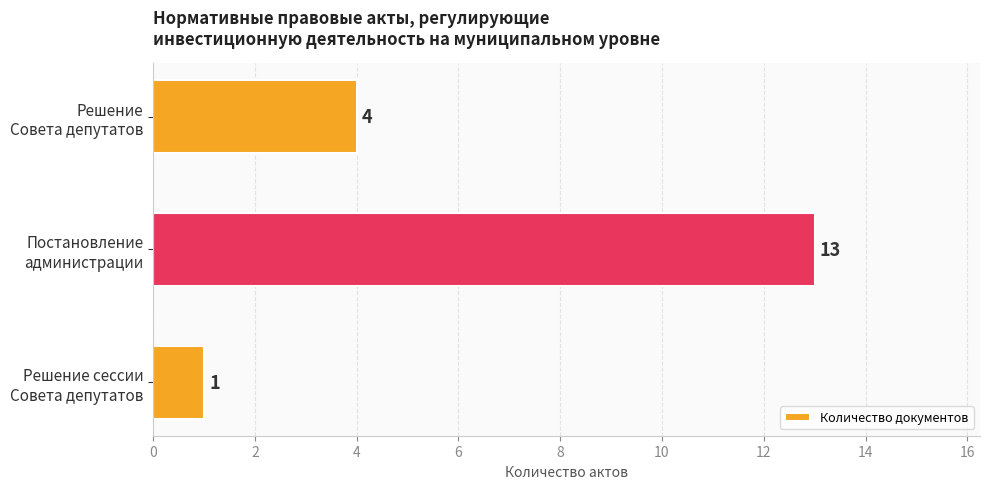

What is the difference between the second highest and minimum values?

3